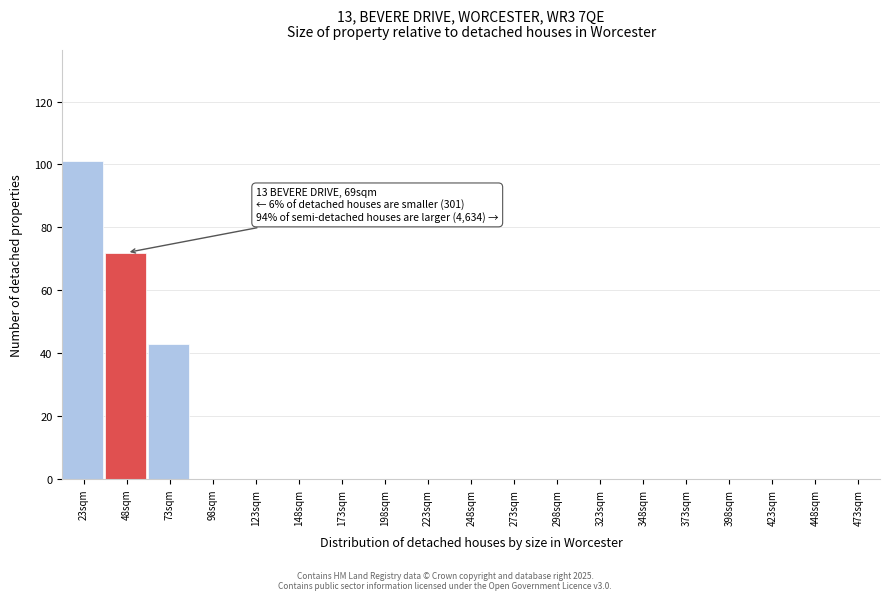

Reading right to left, transcribe all the data shown in this chart.

473sqm=0	448sqm=0	423sqm=0	398sqm=0	373sqm=0	348sqm=0	323sqm=0	298sqm=0	273sqm=0	248sqm=0	223sqm=0	198sqm=0	173sqm=0	148sqm=0	123sqm=0	98sqm=0	73sqm=43	48sqm=72	23sqm=101